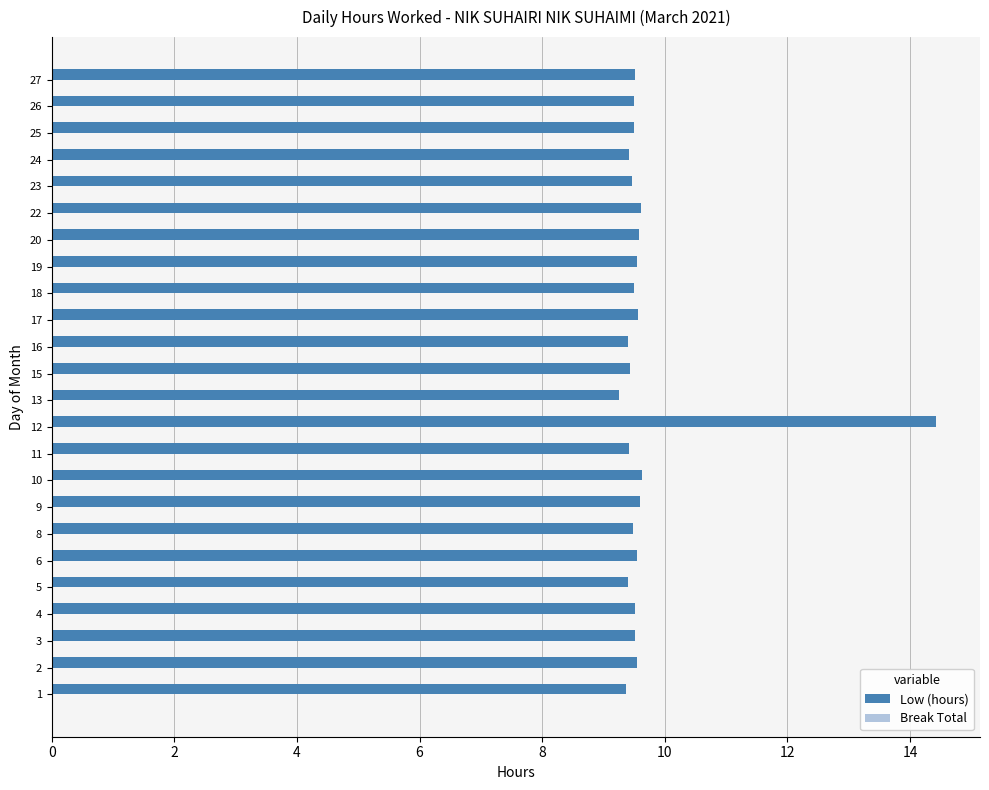

How many bars are there in total?

24